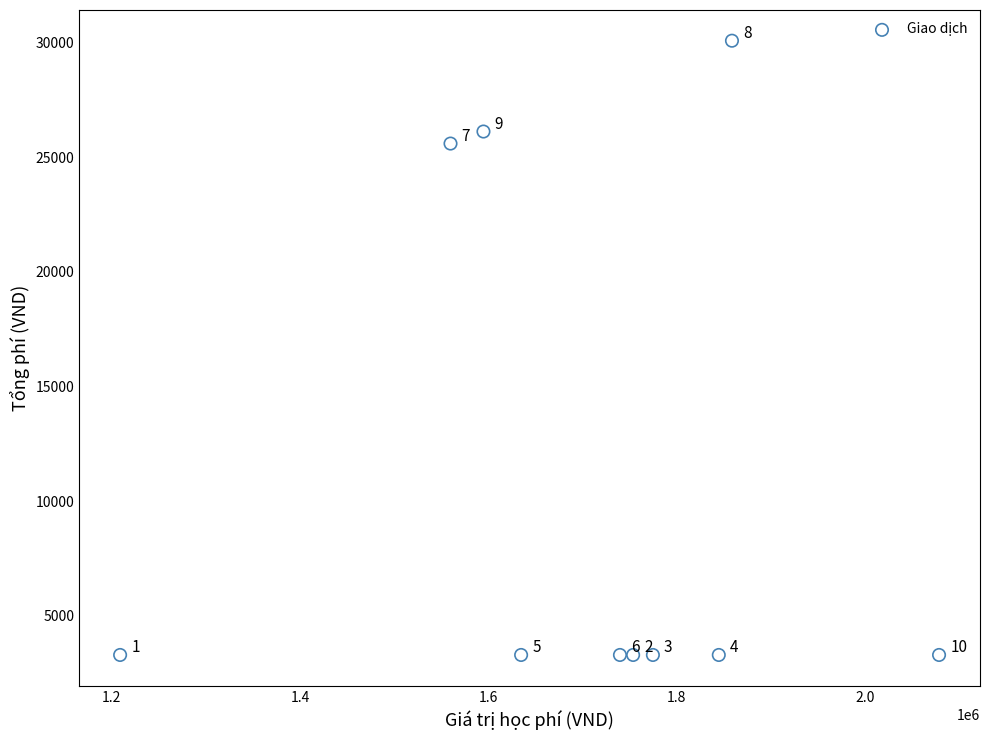

What is the range of Y values (max minus min)?

26785